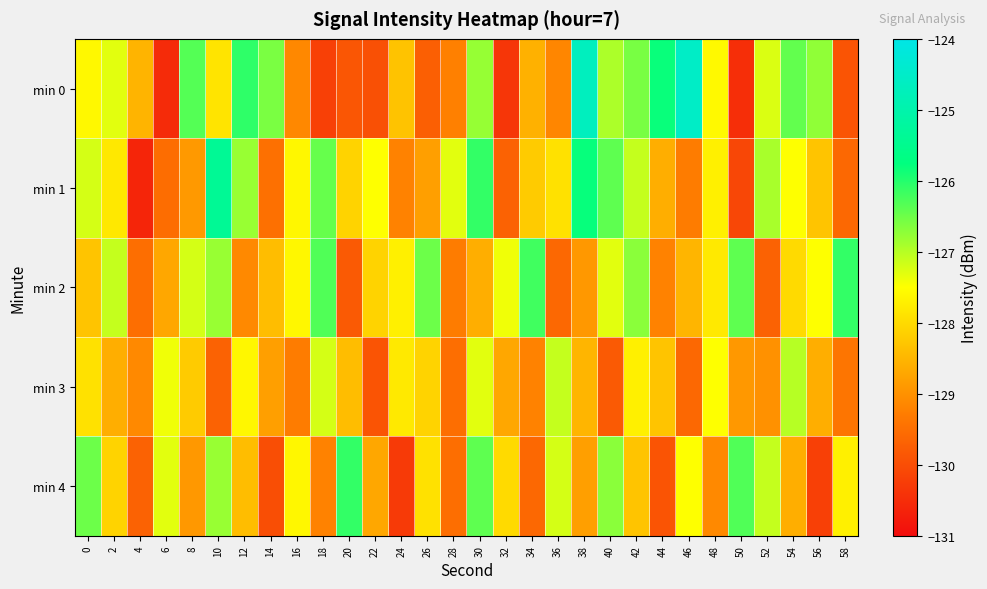

List the series in order of their peak value, highest first.

min 0, min 1, min 2, min 4, min 3